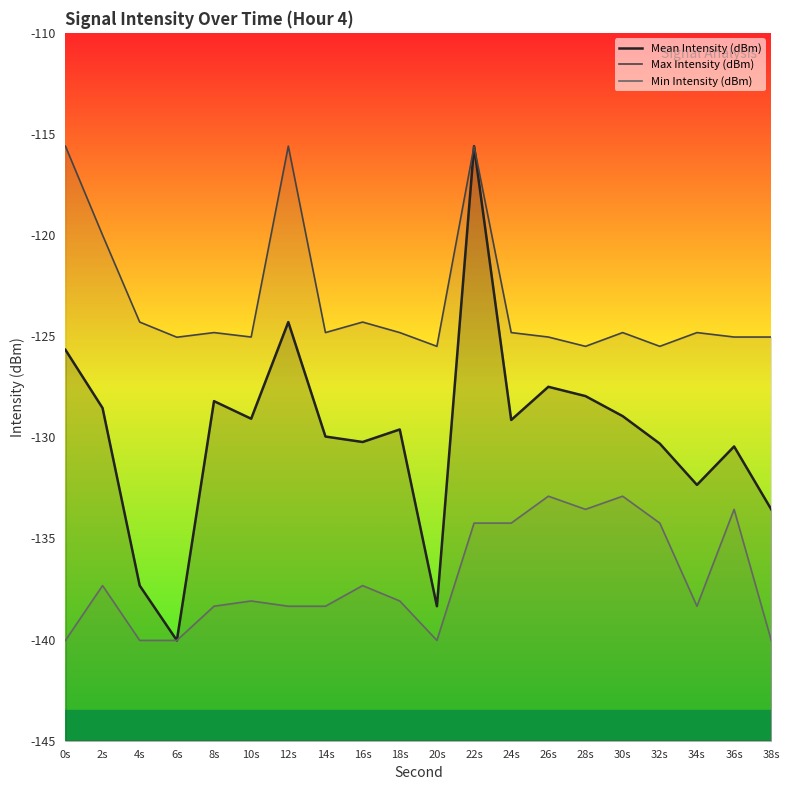

What is the difference between the maximum and second lowest values in the Min Intensity (dBm) series?

7.1